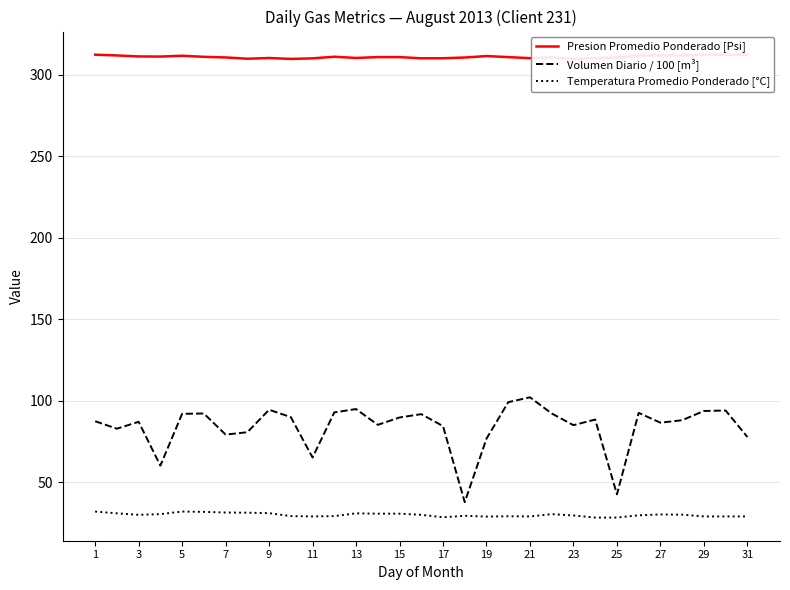

How many data points in Presion Promedio Ponderado [Psi] are less than 310?

3